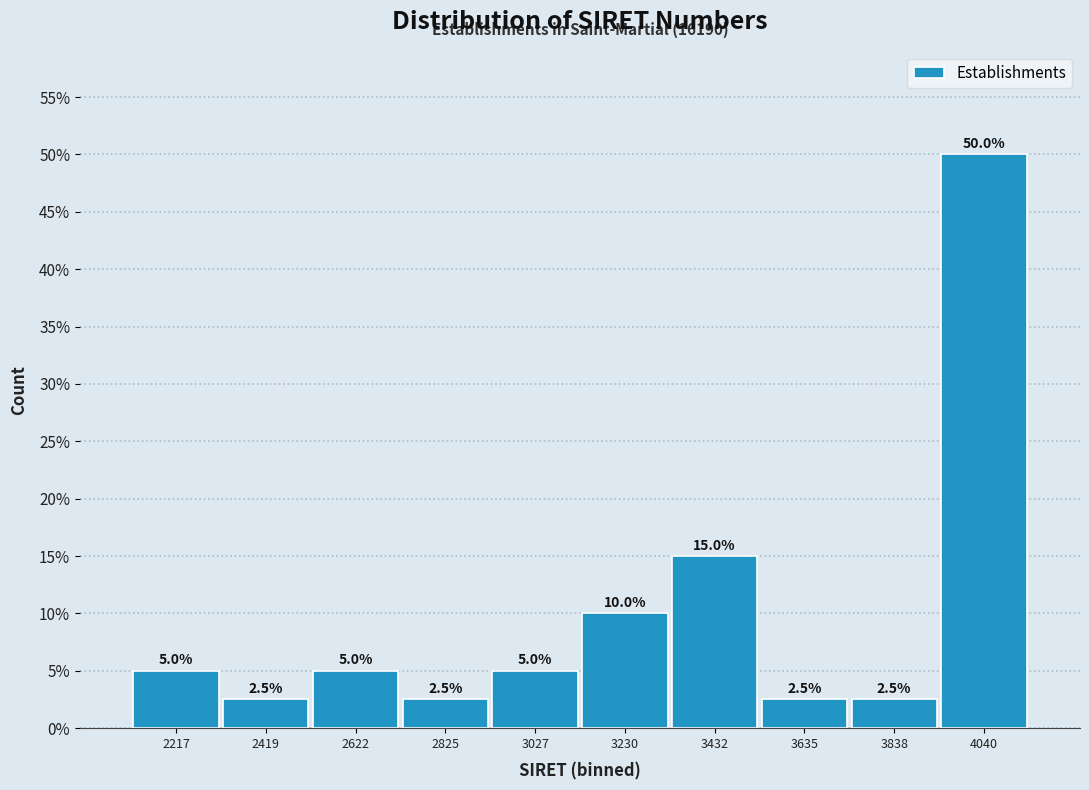

Reading left to right, transcribe all the data shown in this chart.

2217=5.0	2419=2.5	2622=5.0	2825=2.5	3027=5.0	3230=10.0	3432=15.0	3635=2.5	3838=2.5	4040=50.0